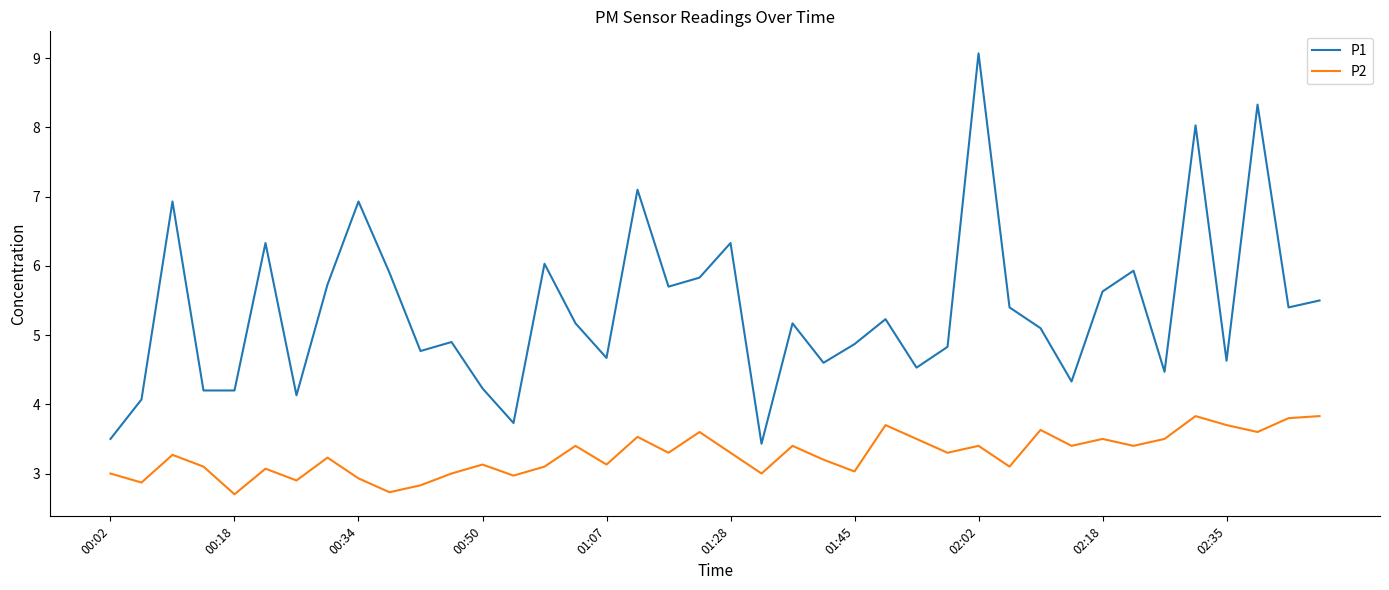

What is the highest value of the P1 series?

9.1